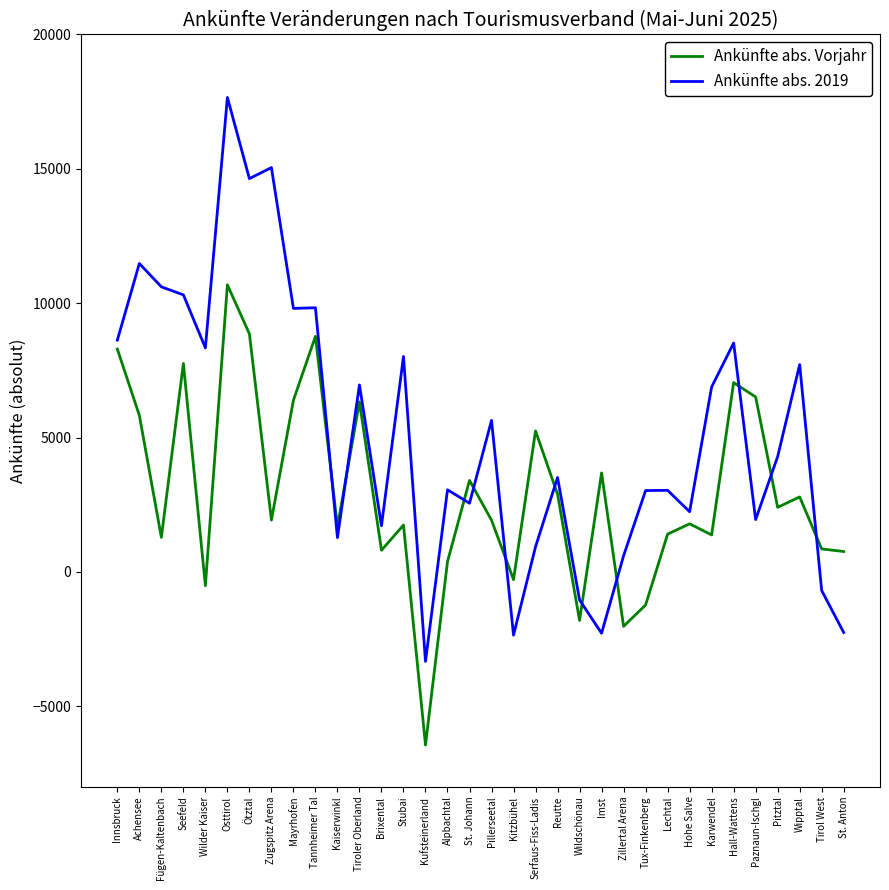

Which series ends up on top after the final intersection of Ankünfte abs. 2019 and Ankünfte abs. Vorjahr?

Ankünfte abs. Vorjahr